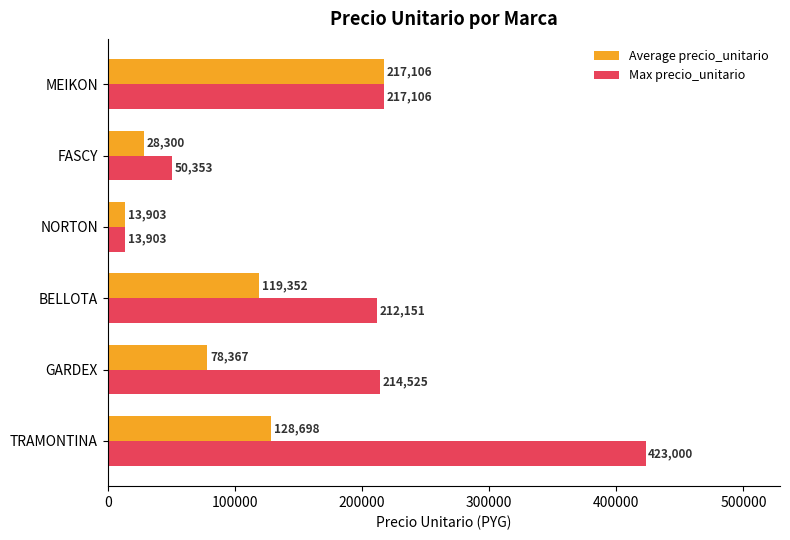

Which series changed the most between GARDEX and NORTON?

Max precio_unitario